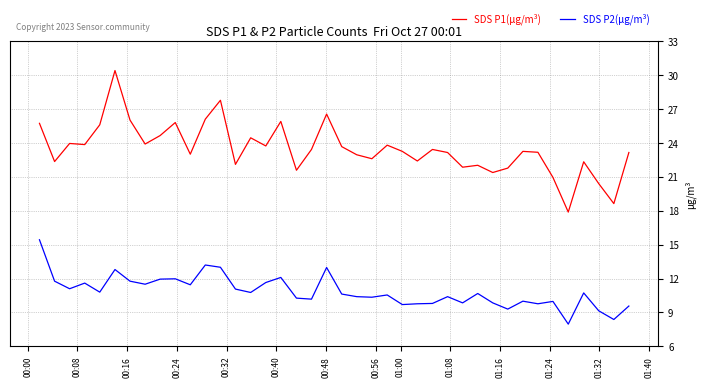

True or false: SDS P1(μg/m³) and SDS P2(μg/m³) intersect in this chart.

False